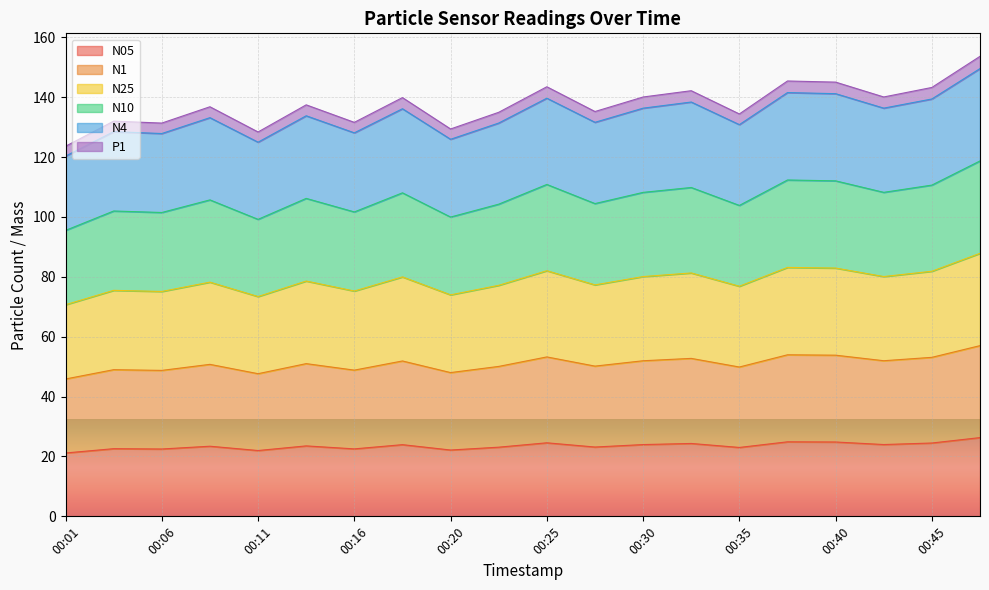

True or false: N05 has a value of 24.6 at 00:25.

True